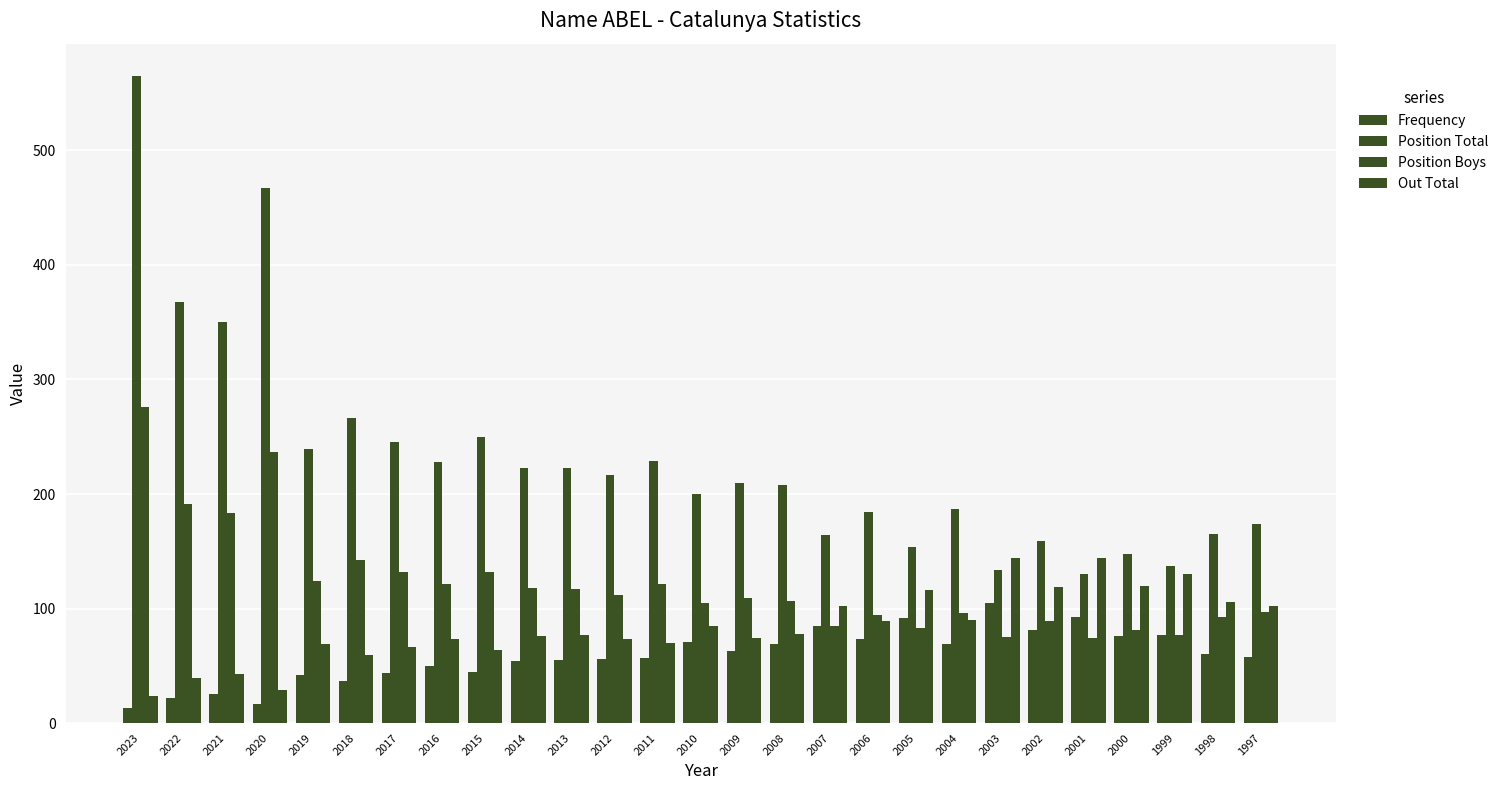

Reading left to right, extract all data points from this chart.

Frequency: 2023=13	2022=22	2021=25	2020=17	2019=42	2018=37	2017=44	2016=50	2015=45	2014=54	2013=55	2012=56	2011=57	2010=71	2009=63	2008=69	2007=85	2006=73	2005=92	2004=69	2003=105	2002=81	2001=93	2000=76	1999=77	1998=60	1997=58
Position Total: 2023=565	2022=368	2021=350	2020=467	2019=239	2018=266	2017=245	2016=228	2015=250	2014=223	2013=223	2012=217	2011=229	2010=200	2009=210	2008=208	2007=164	2006=184	2005=154	2004=187	2003=134	2002=159	2001=130	2000=148	1999=137	1998=165	1997=174
Position Boys: 2023=276	2022=191	2021=183	2020=237	2019=124	2018=142	2017=132	2016=121	2015=132	2014=118	2013=117	2012=112	2011=121	2010=105	2009=109	2008=107	2007=85	2006=94	2005=83	2004=96	2003=75	2002=89	2001=74	2000=81	1999=77	1998=93	1997=97
Out Total: 2023=24	2022=39	2021=43	2020=29	2019=69	2018=59	2017=66	2016=73	2015=64	2014=76	2013=77	2012=73	2011=70	2010=85	2009=74	2008=78	2007=102	2006=89	2005=116	2004=90	2003=144	2002=119	2001=144	2000=120	1999=130	1998=106	1997=102